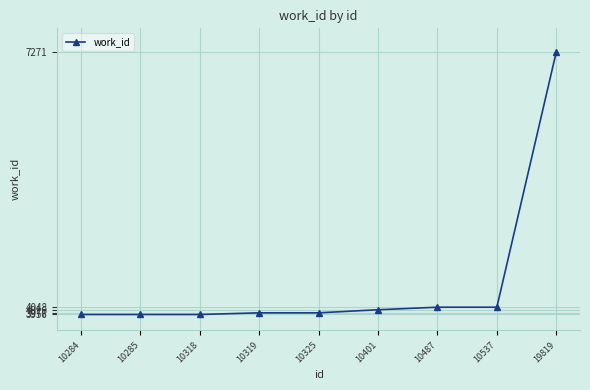

Reading left to right, transcribe all the data shown in this chart.

3956	3956	3956	3977	3977	4016	4048	4048	7271